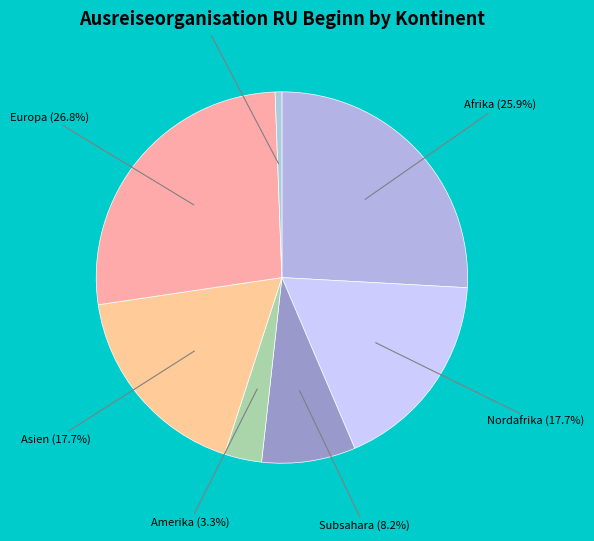

What percentage do Herkunft unbekannt (0.6%) and Europa (26.8%) together represent?

27.3%